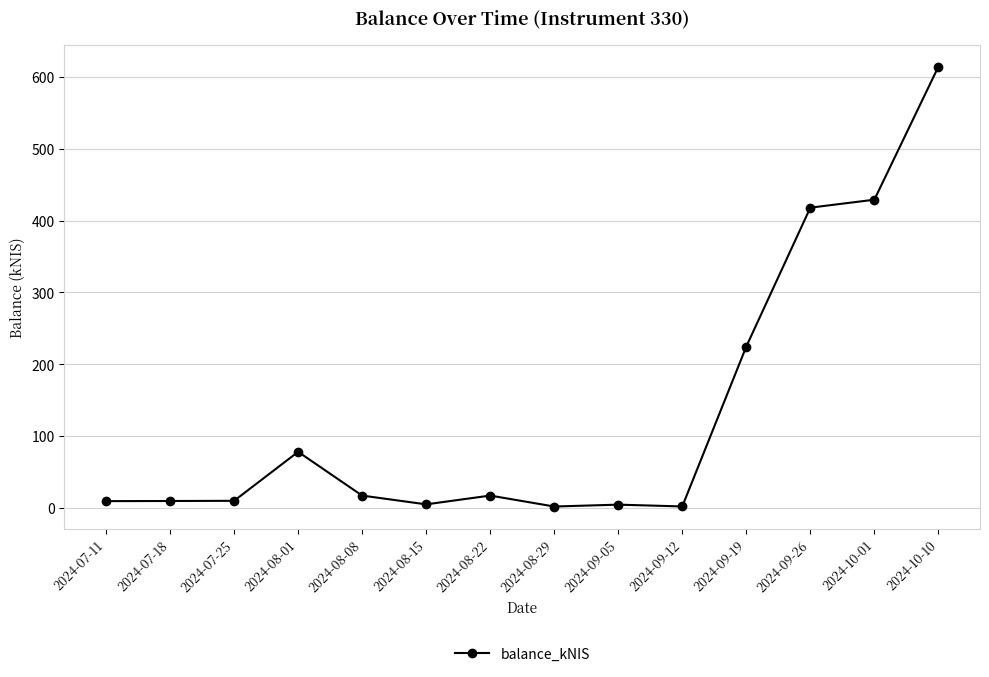

How many values are below 17?

7